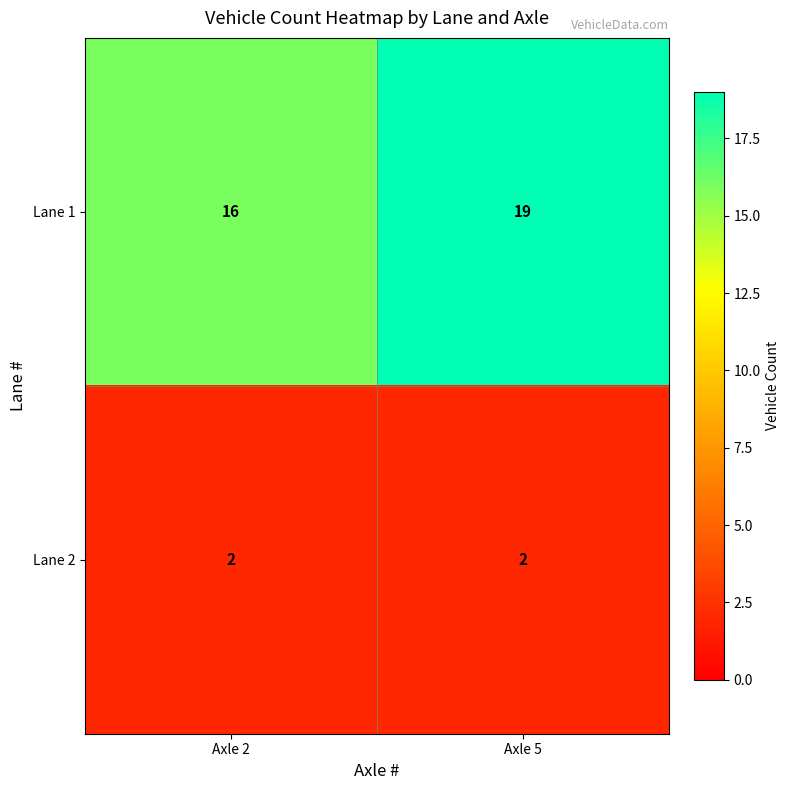

True or false: Lane 2 has a value of 2 at Axle 2.

True